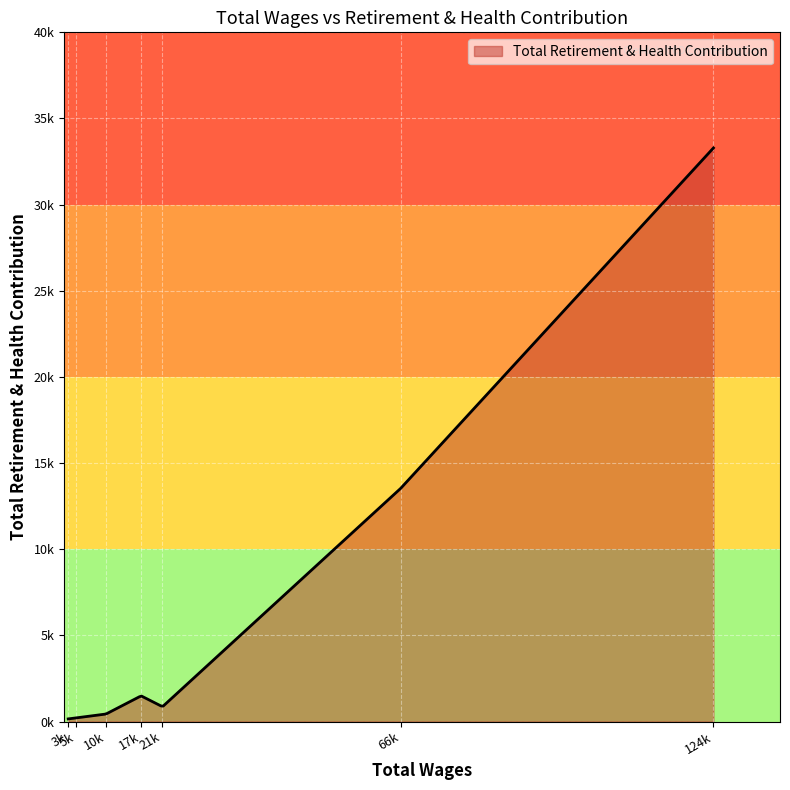

Reading right to left, extract all data points from this chart.

3808.0=152	5352.0=214	10900.0=436	17477.0=1489	21489.0=860	66146.0=13529	124811.0=33289